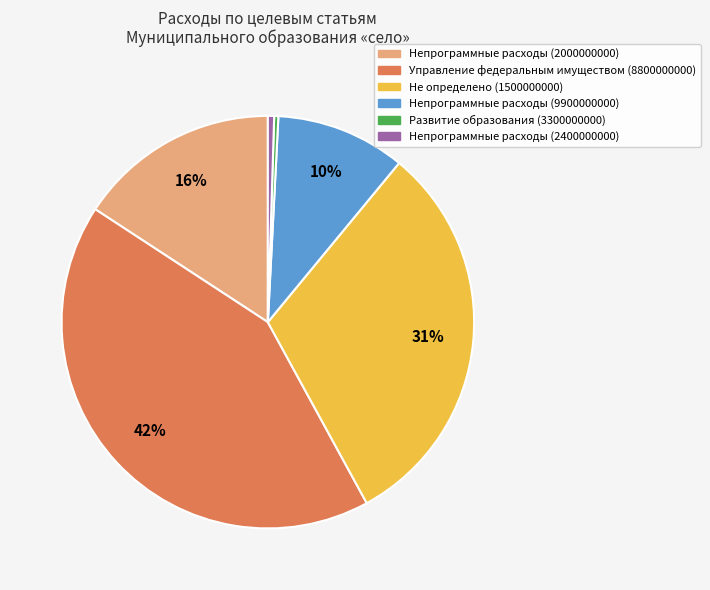

True or false: Не определено (1500000000) accounts for 17% of the total.

False